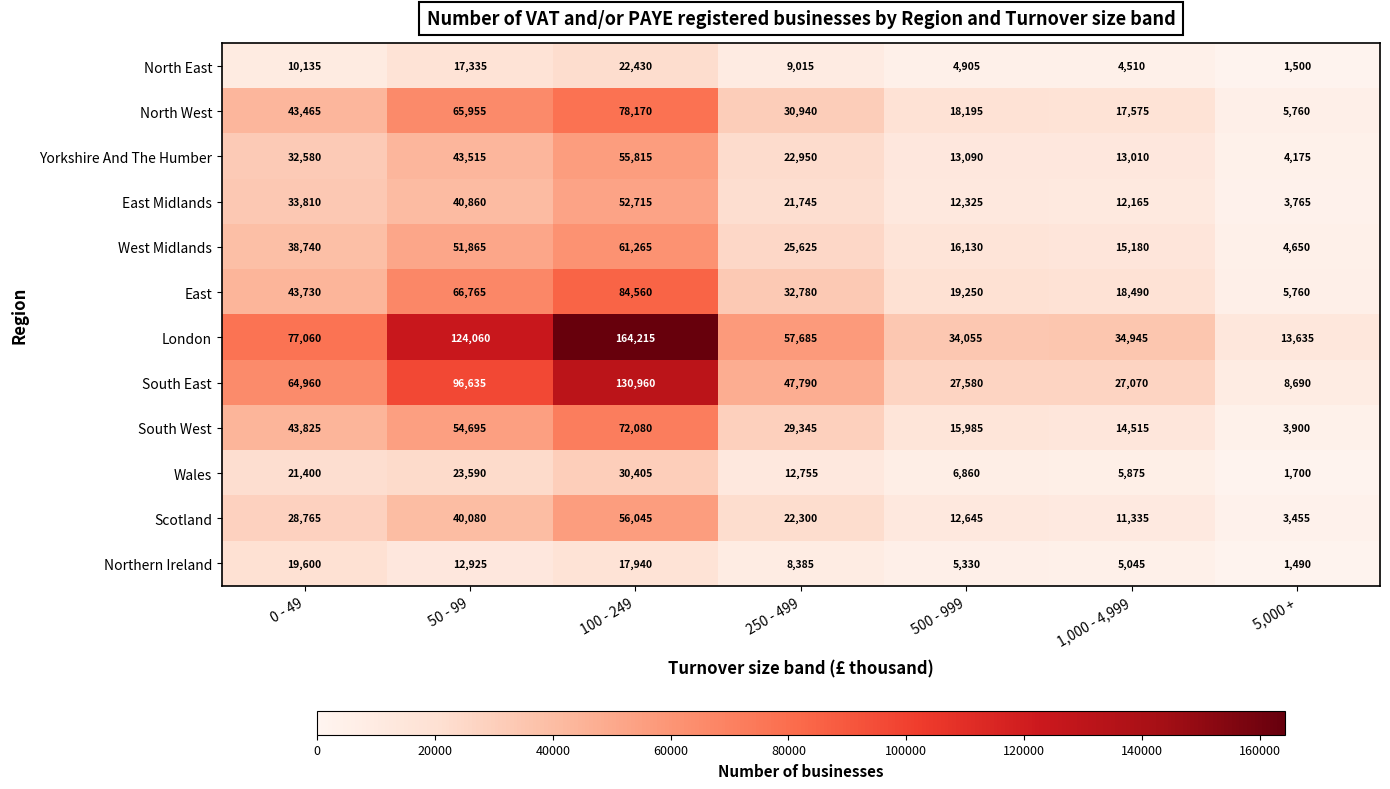

What is the sum of the South West values at 50 - 99 and 0 - 49?

98520